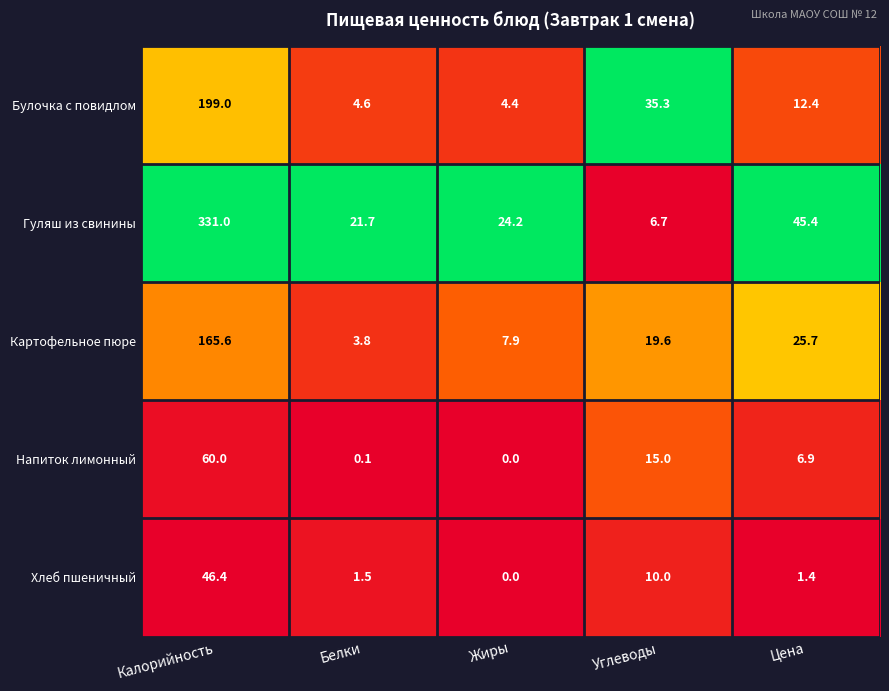

Which category has the lowest value in the Напиток лимонный series?

Жиры